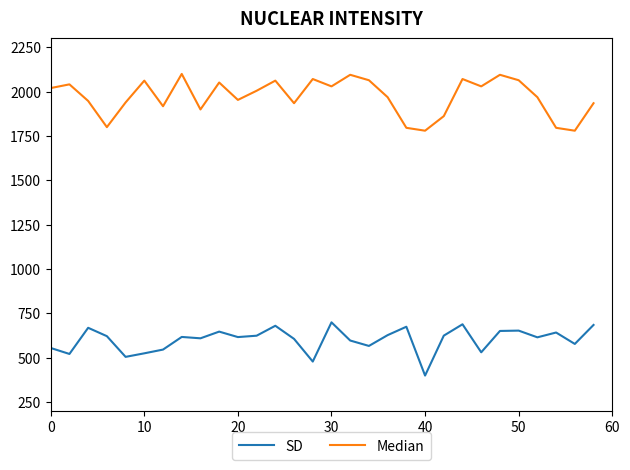

Which series has the largest total across all categories?

Median